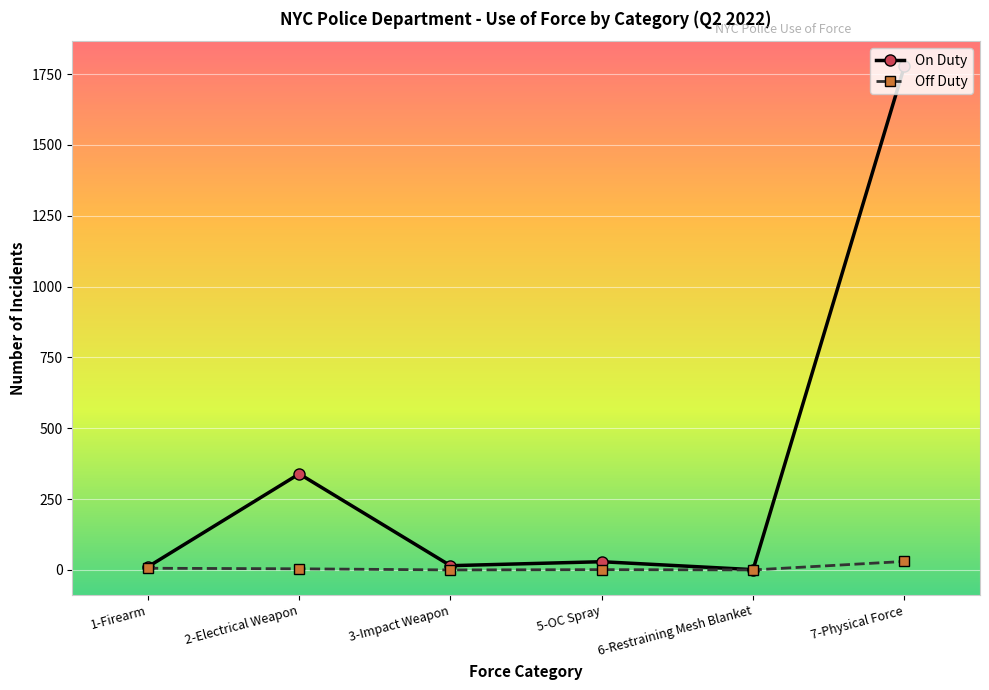

List the series in order of their overall mean, lowest first.

Off Duty, On Duty